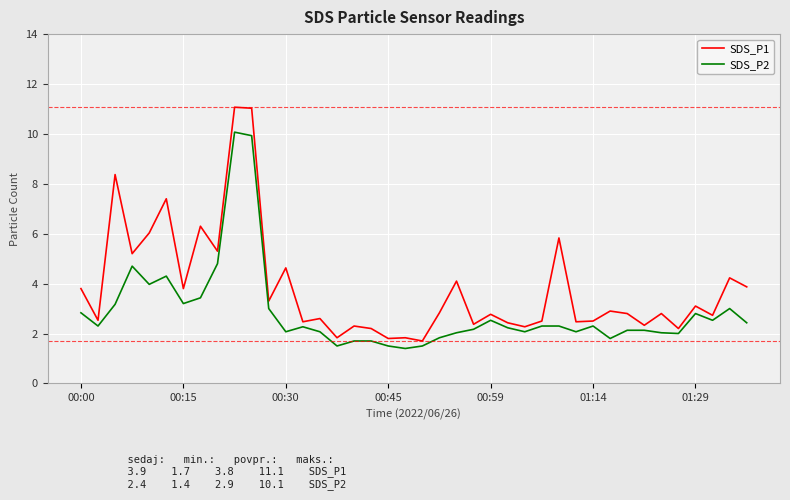

True or false: SDS_P1 and SDS_P2 intersect in this chart.

False